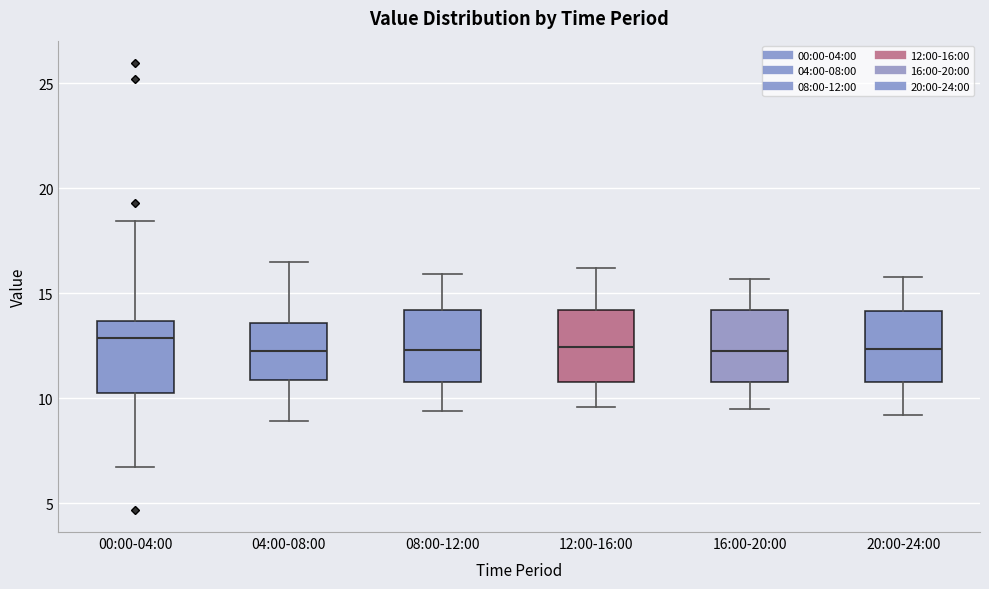

Reading left to right, transcribe this box plot: for each box, give where its median line is, the range the box spans, and where its two whiskers end, as read against the y-axis. The values are not printed on the chart, so give them approximately, as read against the axis.

00:00-04:00: median 13.0, box 10.5 to 13.5, whiskers 6.5 to 18.5
04:00-08:00: median 12.5, box 11.0 to 13.5, whiskers 9.0 to 16.5
08:00-12:00: median 12.5, box 11.0 to 14.0, whiskers 9.5 to 16.0
12:00-16:00: median 12.5, box 11.0 to 14.0, whiskers 9.5 to 16.0
16:00-20:00: median 12.5, box 11.0 to 14.0, whiskers 9.5 to 15.5
20:00-24:00: median 12.5, box 11.0 to 14.0, whiskers 9.0 to 16.0